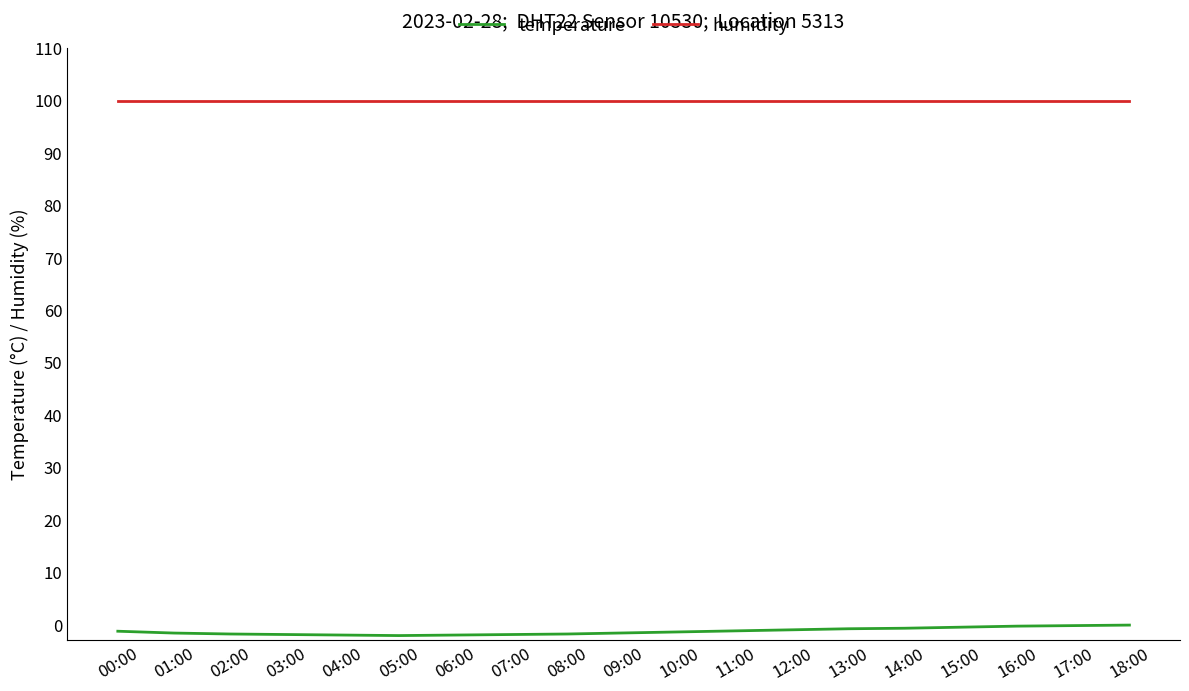

Rank the series at 01:00 from lowest to highest value.

temperature, humidity